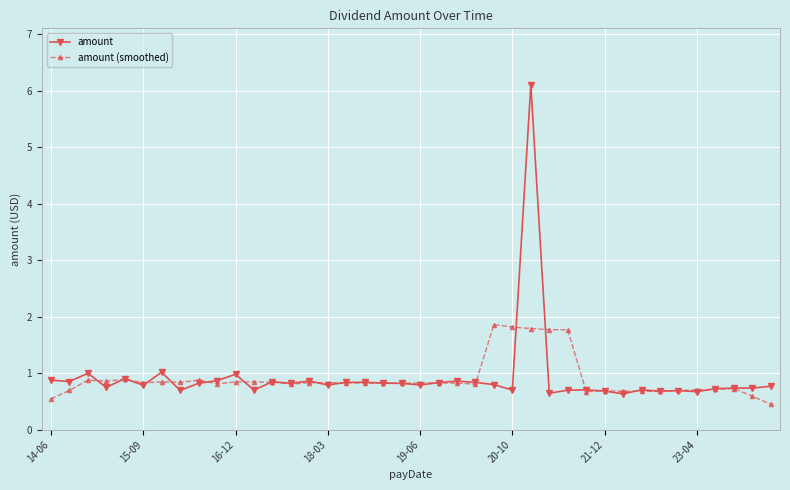

What is the value of the amount point at the 31st from the left?

0.7